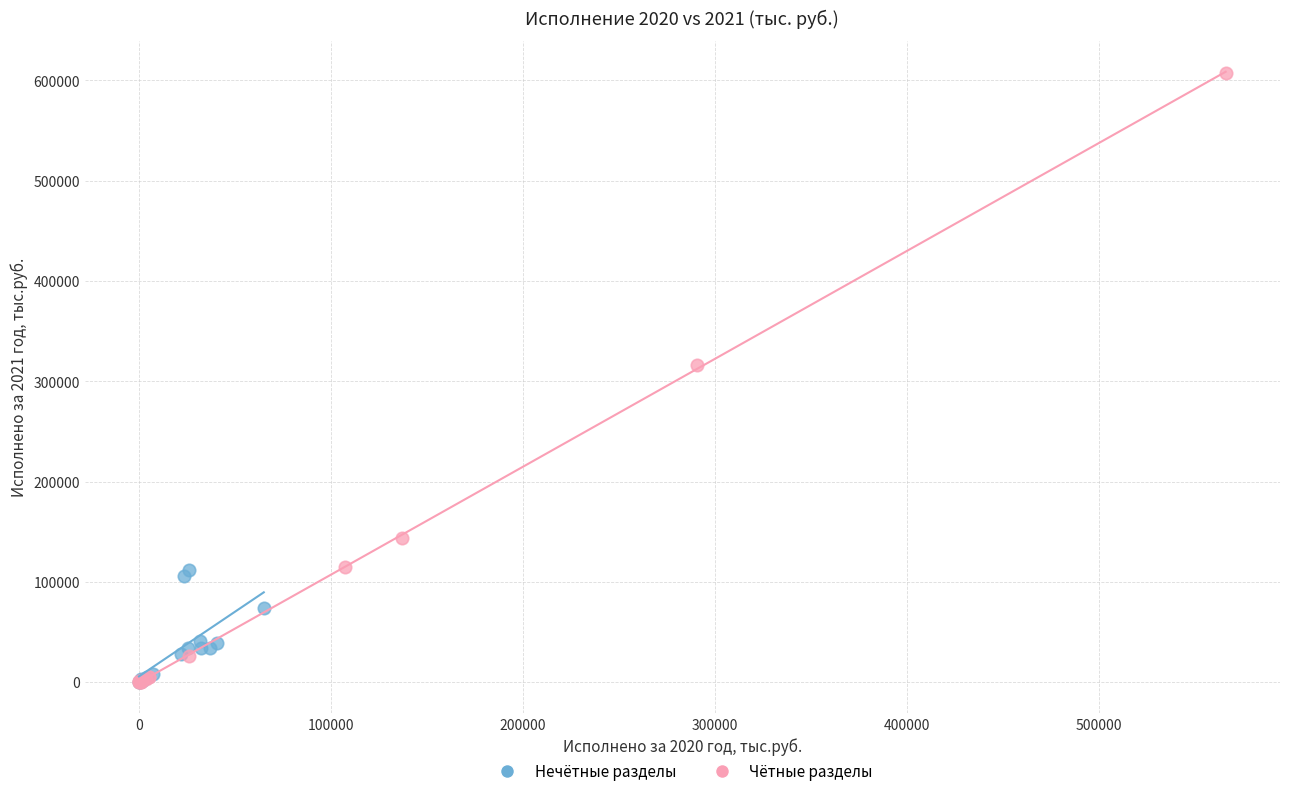

Which series has the largest Y range (max minus min)?

Чётные разделы